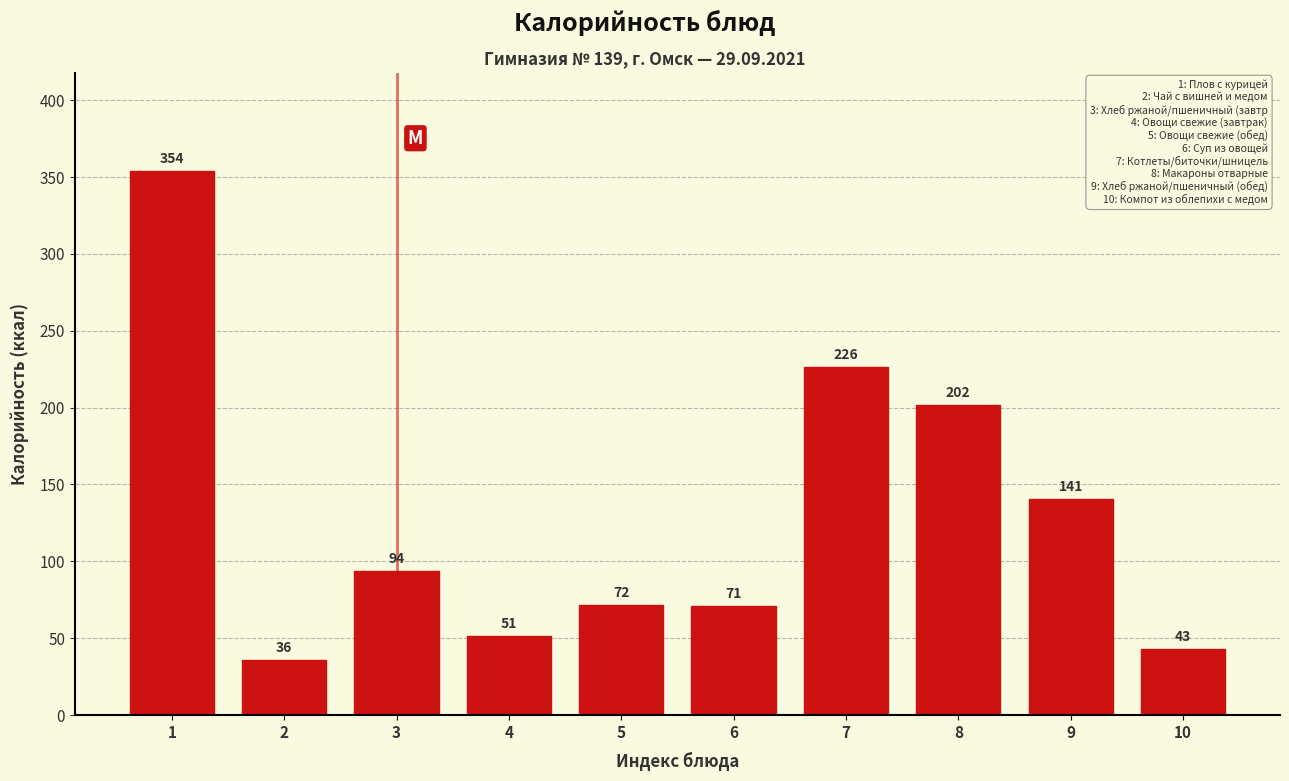

What is the ratio of the value at 8 to the value at 9?

1.4